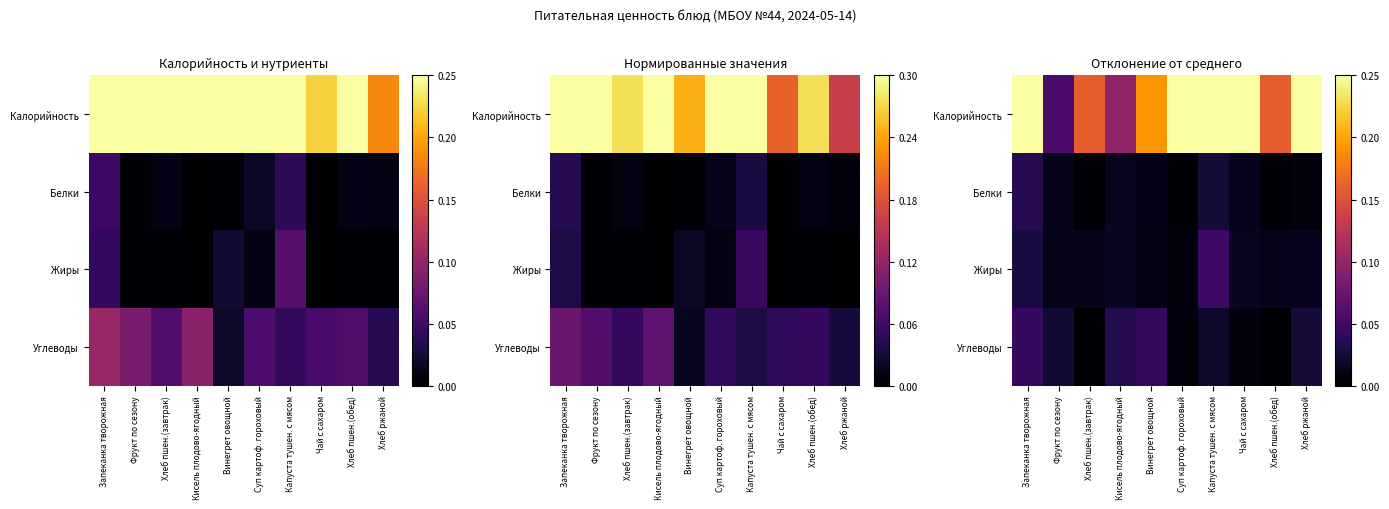

Count the number of categories in the chart.

10